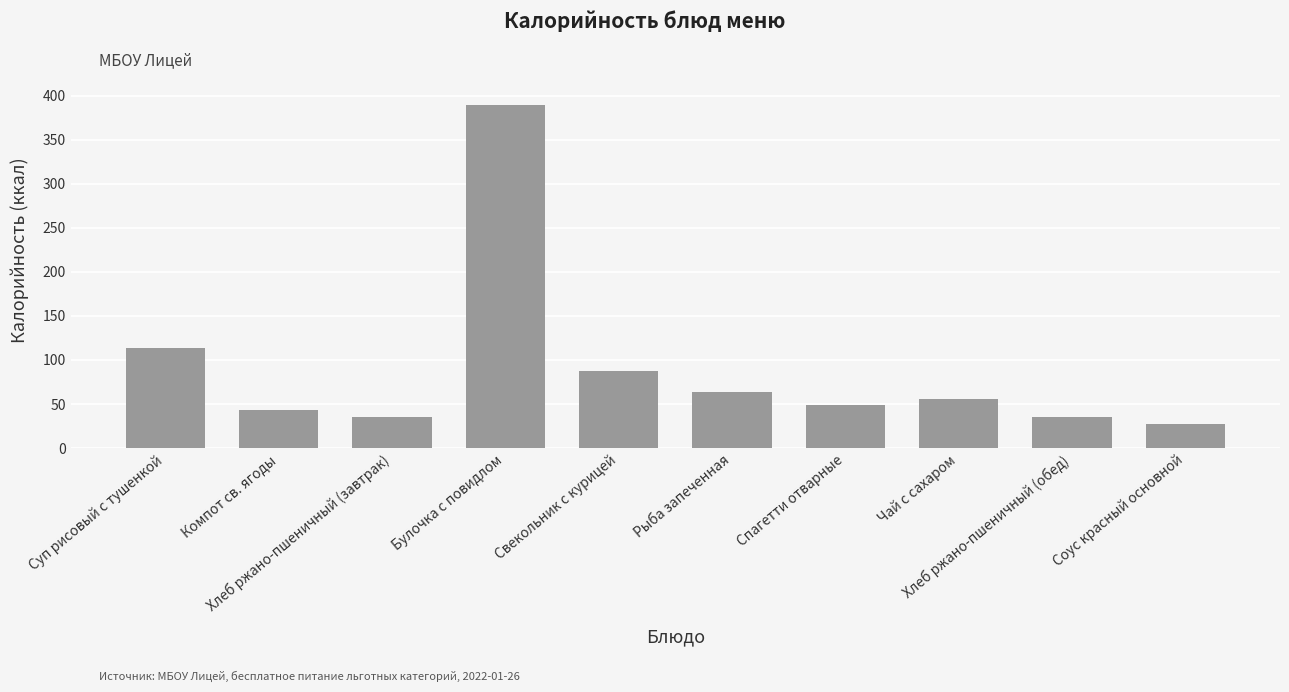

Which has a higher value, Чай с сахаром or Рыба запеченная?

Рыба запеченная